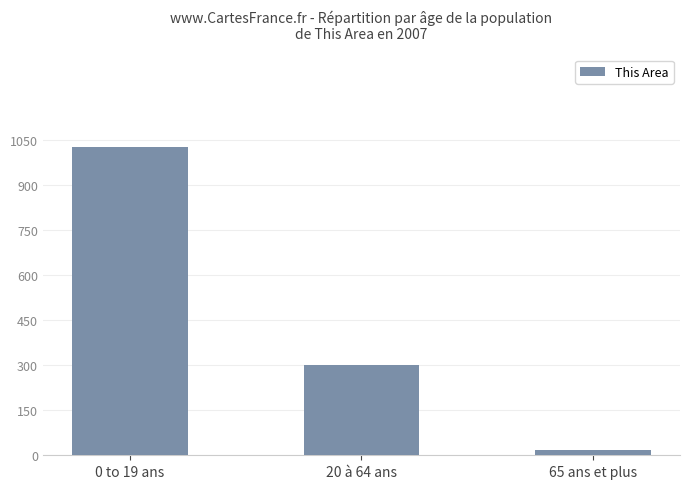

Reading left to right, list all the values displayed in this chart.

0 to 19 ans=1027	20 à 64 ans=299	65 ans et plus=18